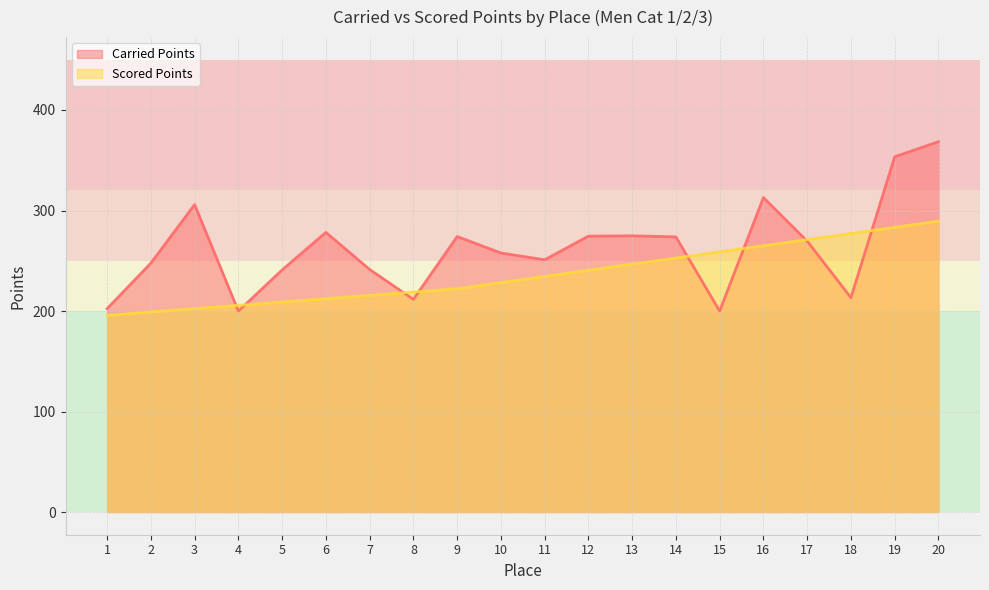

What is the sum of all Carried Points values?

5252.2